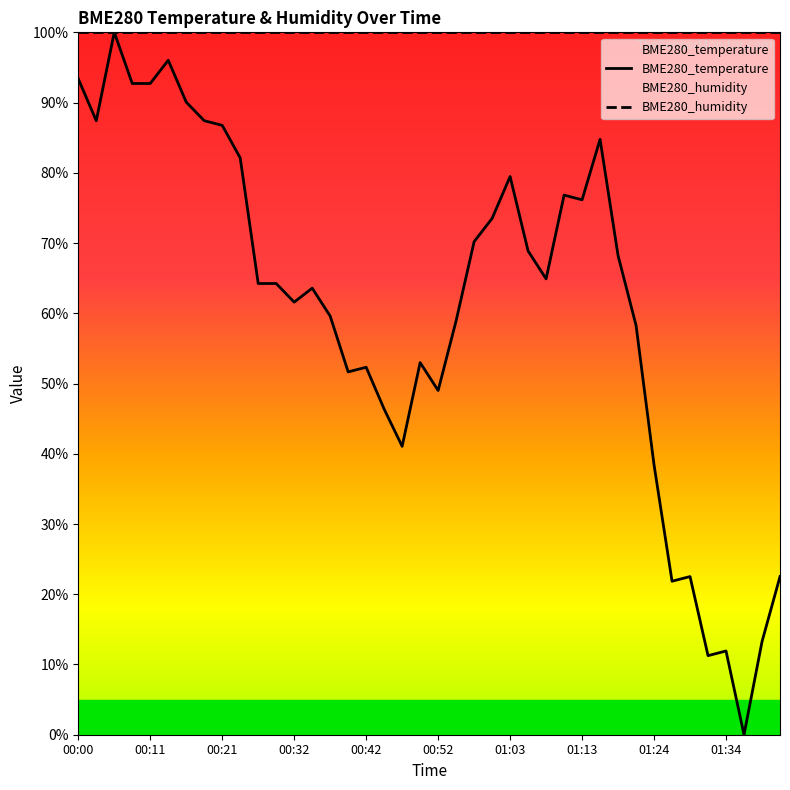

What is the average value of the BME280_temperature series?

60.9